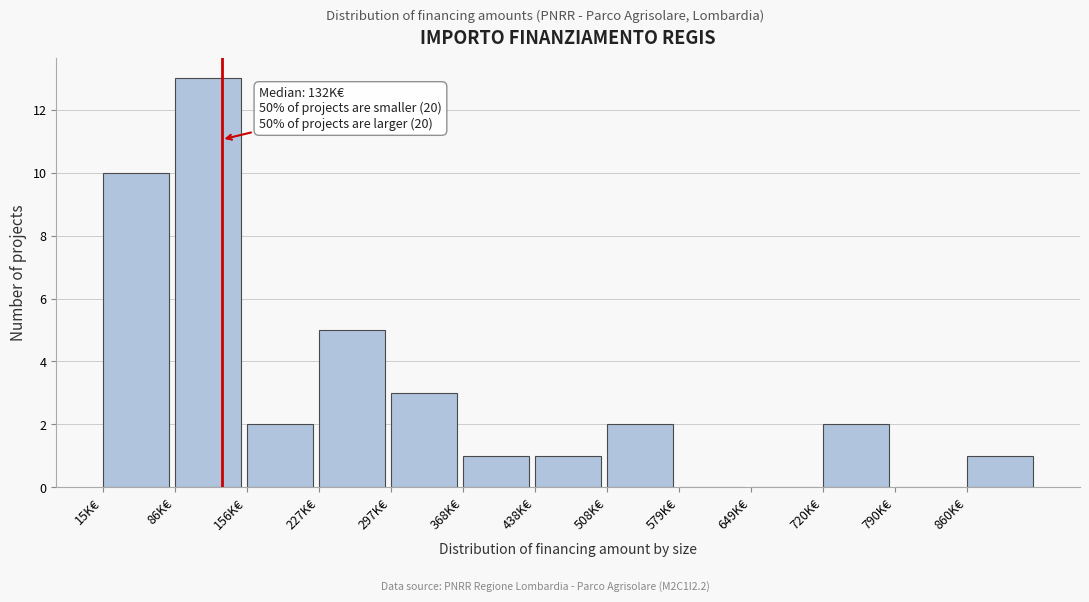

Reading left to right, what are all the values shown in this chart?

15K€=10	86K€=13	156K€=2	227K€=5	297K€=3	368K€=1	438K€=1	508K€=2	579K€=0	649K€=0	720K€=2	790K€=0	860K€=1